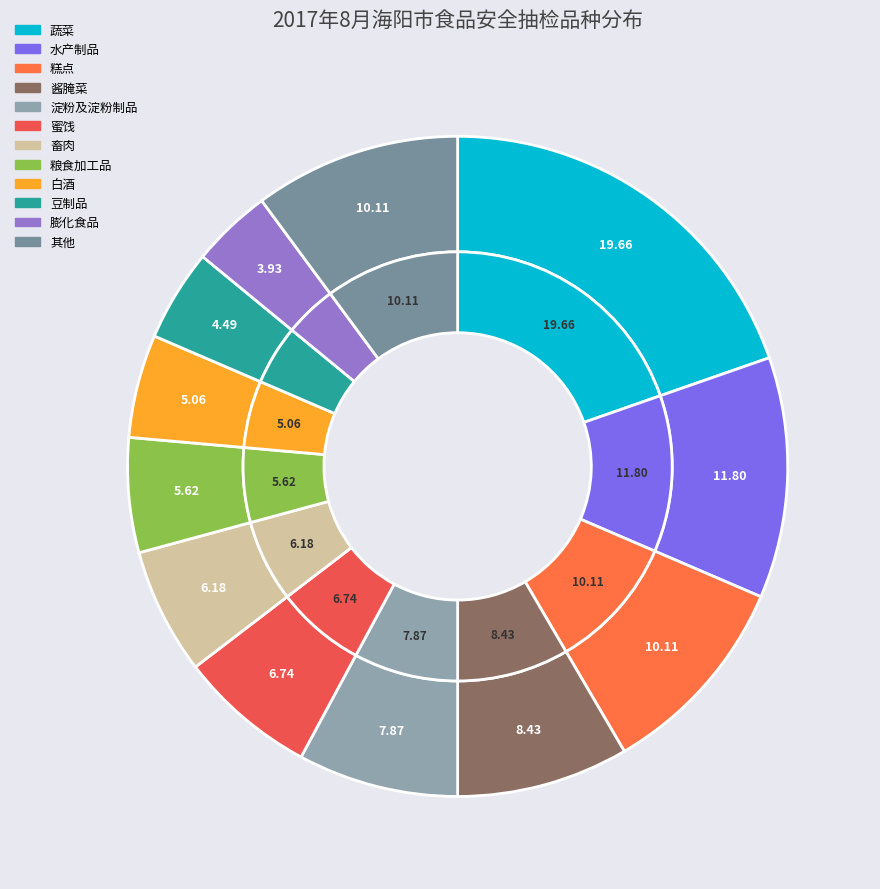

True or false: 发酵面制品 accounts for 1% of the total.

False